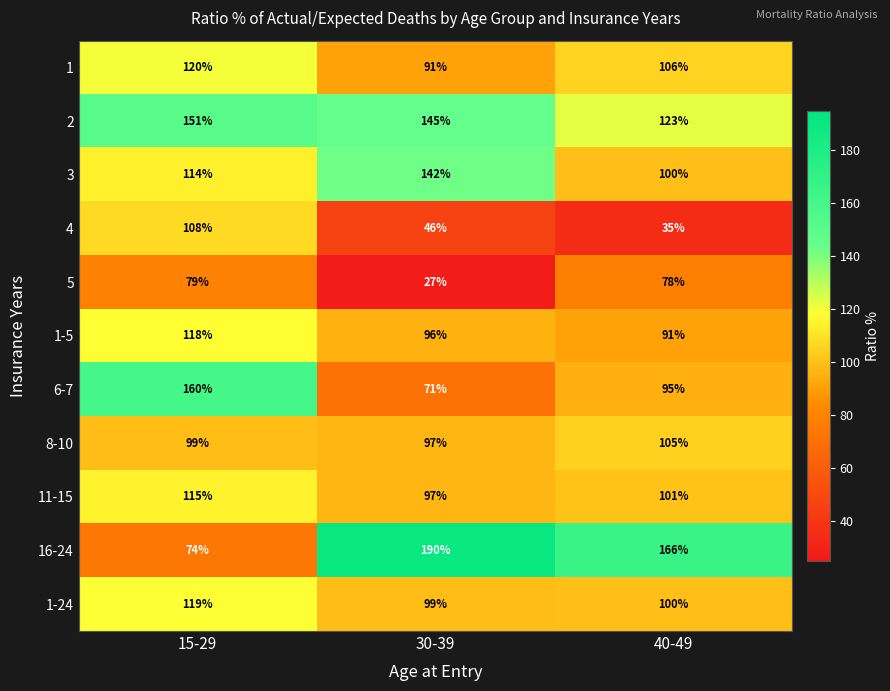

Rank the series by their maximum value, from lowest to highest.

5, 8-10, 4, 11-15, 1-5, 1-24, 1, 3, 2, 6-7, 16-24